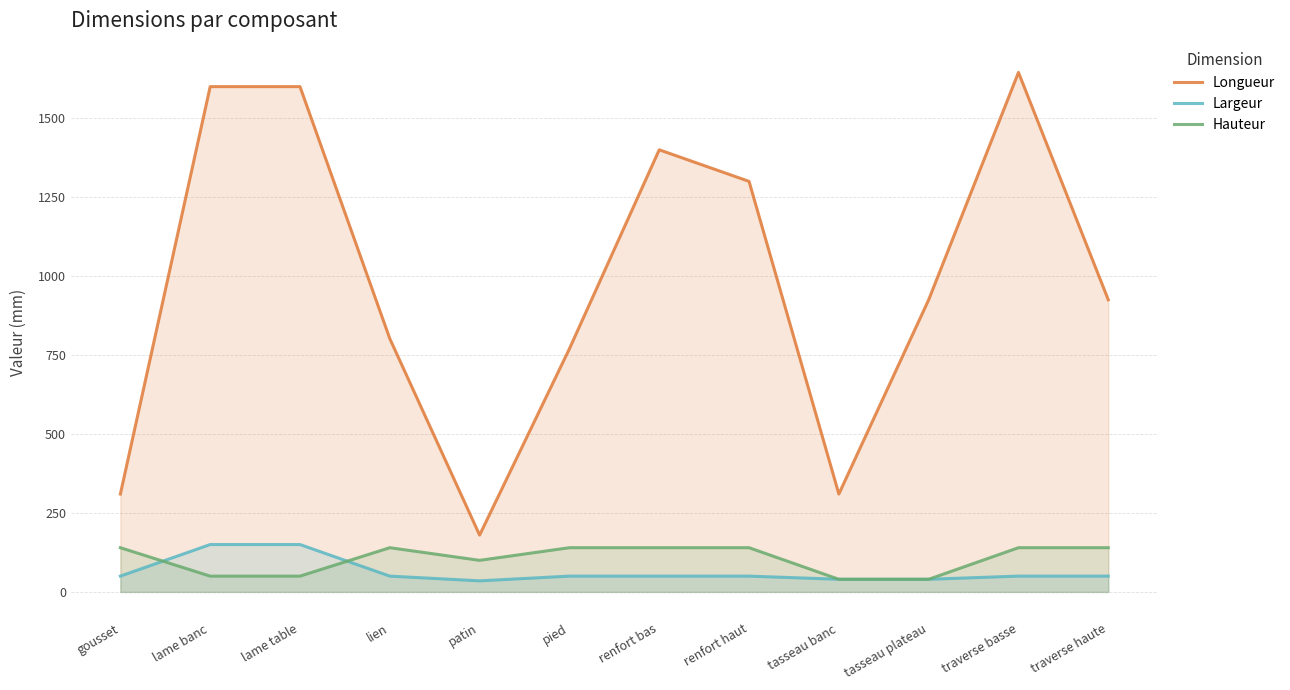

What is the spread (max minus min) of values at gousset?

260